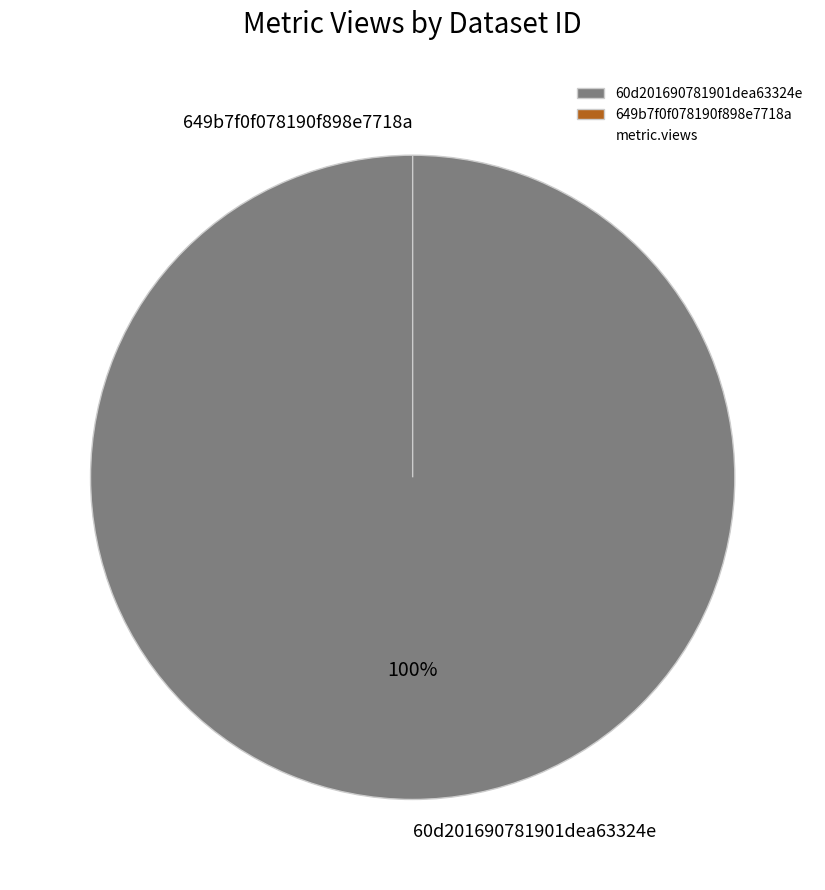

What is the total percentage of 649b7f0f078190f898e7718a and 60d201690781901dea63324e?

100.0%